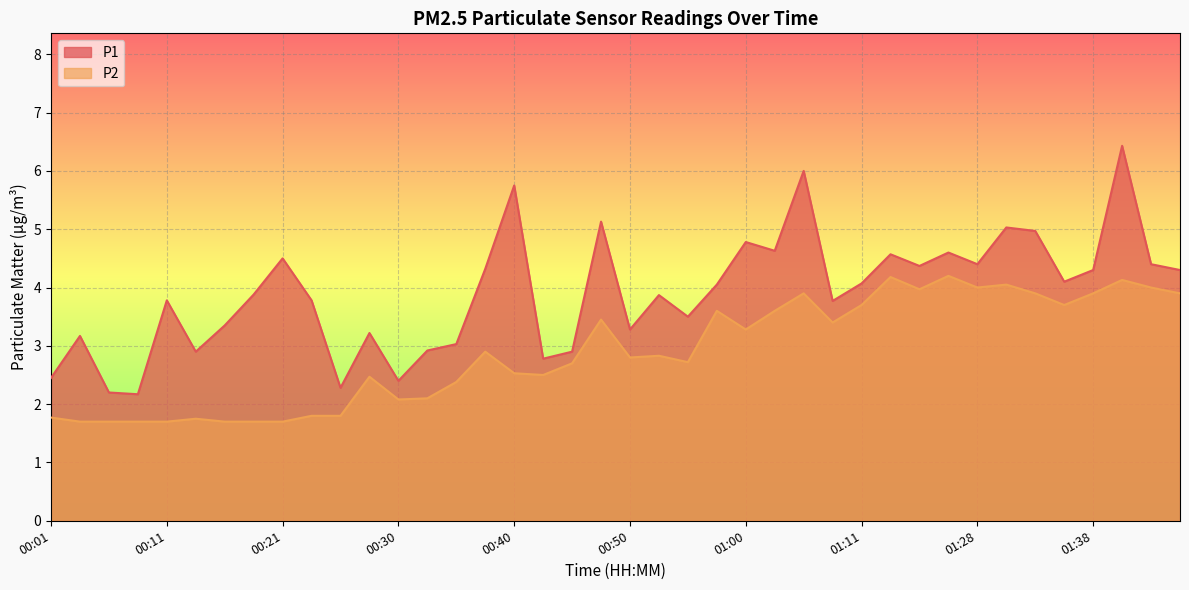

What is the difference between the maximum and minimum values in the P1 series?

4.3